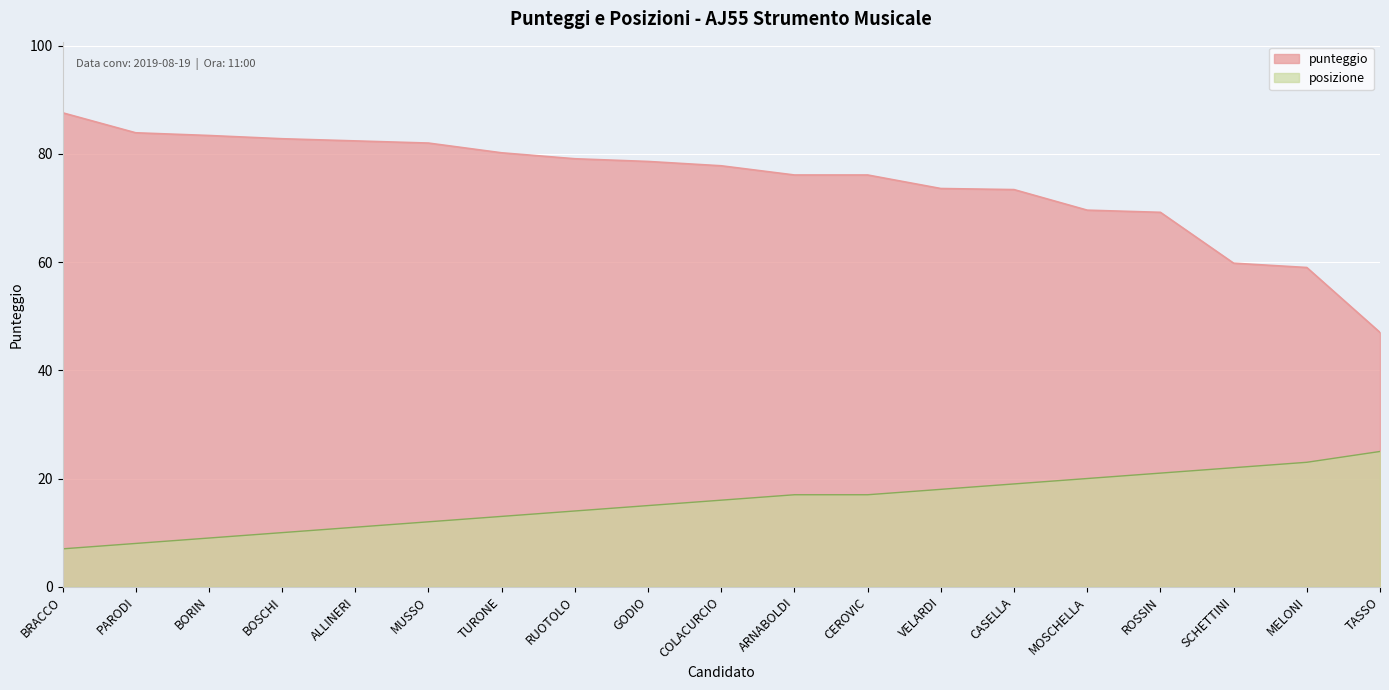

What is the sum of all punteggio values?

1421.6